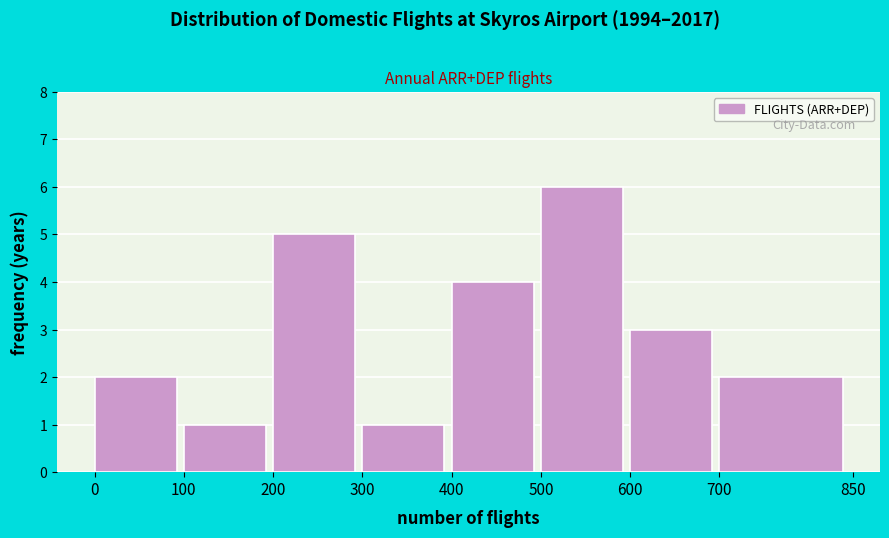

Which range on the x-axis has the tallest bar?

500 to 600